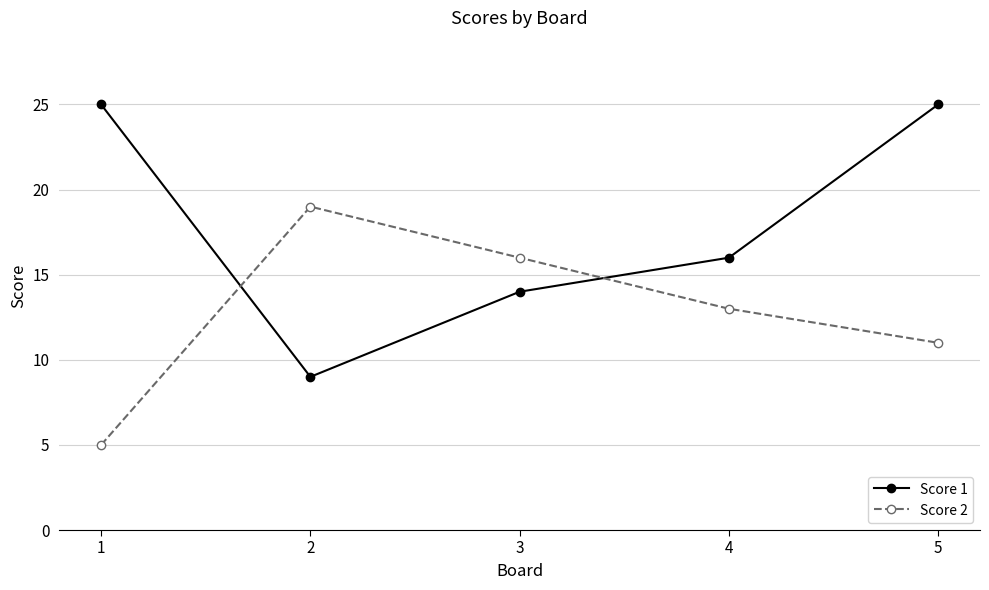

At which label is Score 1 closest to 17?

4